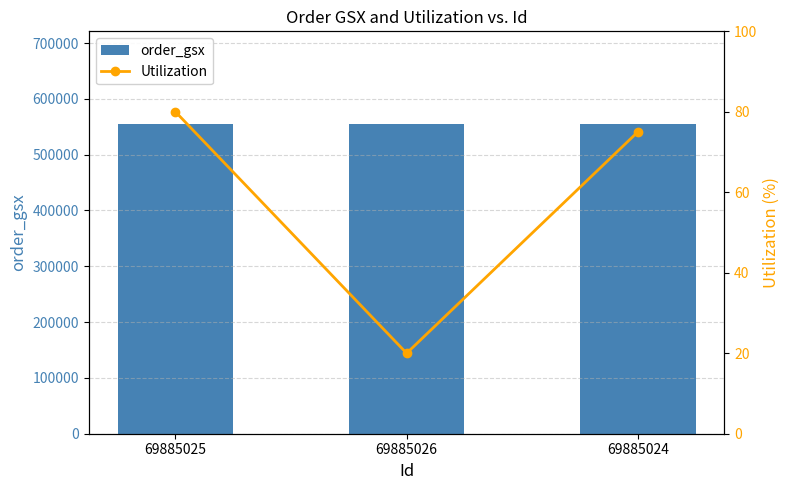

What is the sum of all Utilization values?

175